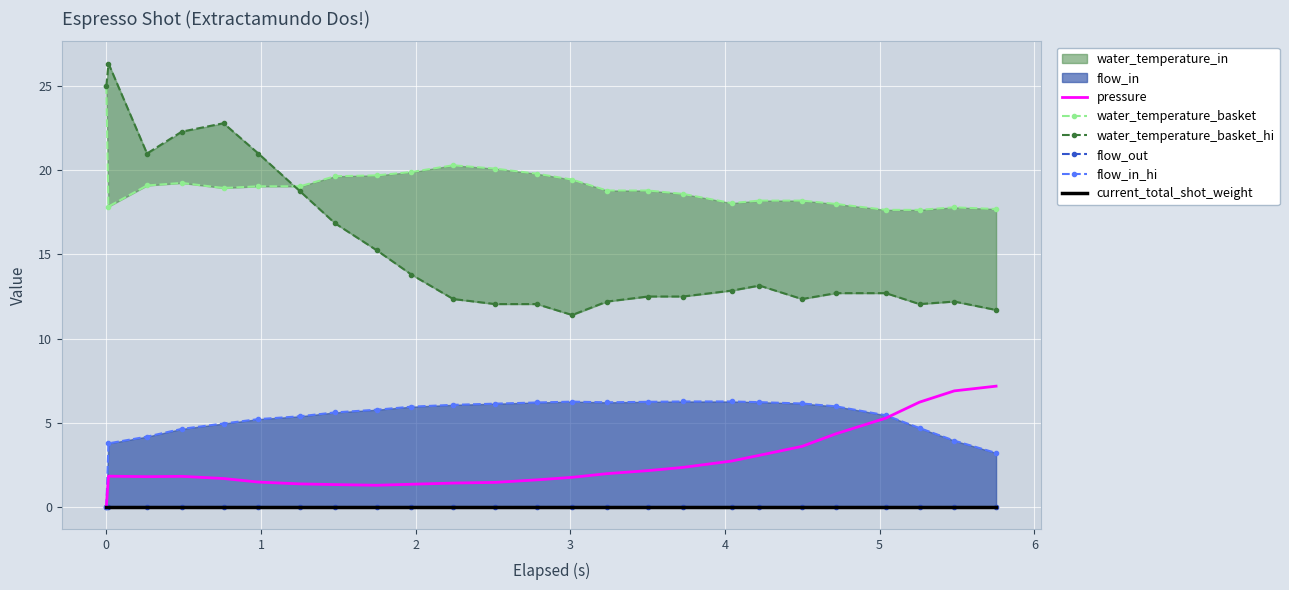

What is the difference between the maximum and minimum values in the flow_in_hi series?

6.3